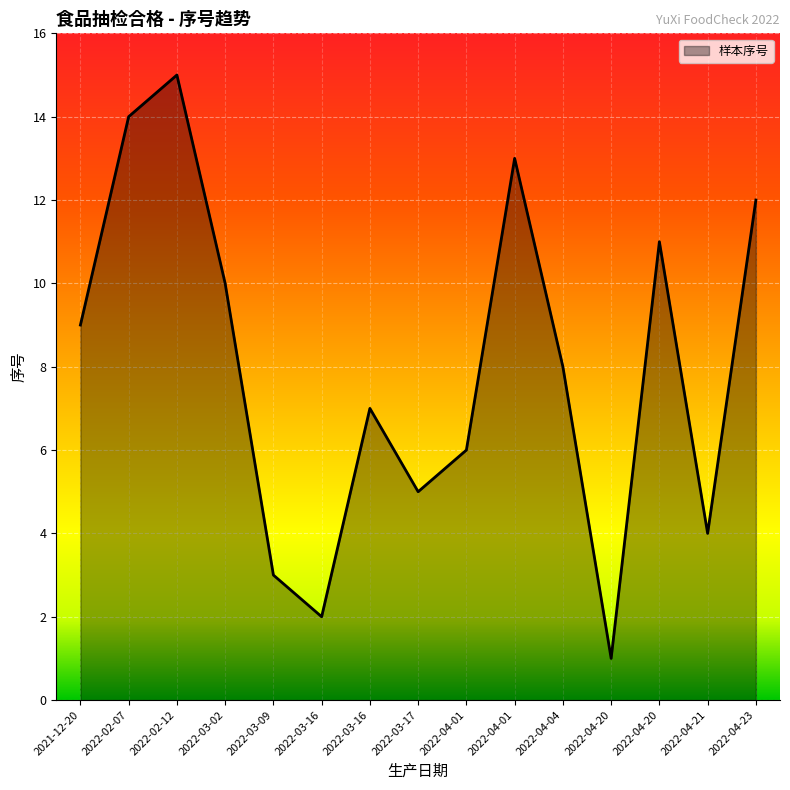

List the labels in order of value, smallest first.

2022-04-20, 2022-03-16, 2022-03-09, 2022-04-21, 2022-03-17, 2022-04-01, 2022-03-16, 2022-04-04, 2021-12-20, 2022-03-02, 2022-04-20, 2022-04-23, 2022-04-01, 2022-02-07, 2022-02-12